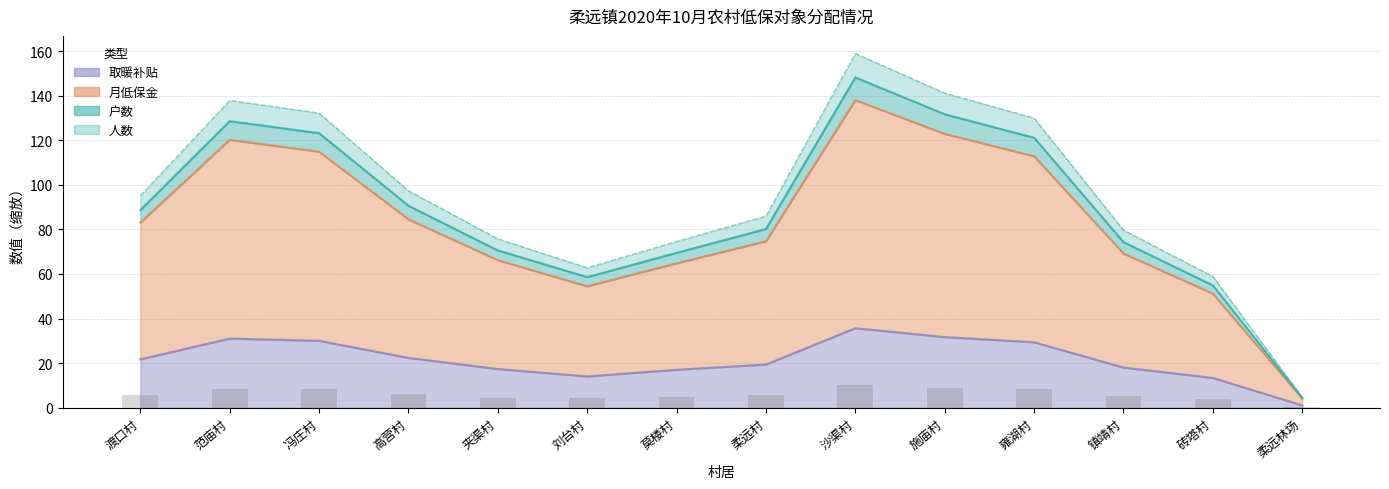

Rank the categories by 取暖补贴 value from highest to lowest.

沙渠村, 施庙村, 范庙村, 冯庄村, 雍湖村, 高营村, 渡口村, 柔远村, 镇靖村, 夹渠村, 莫楼村, 刘台村, 砖塔村, 柔远林场